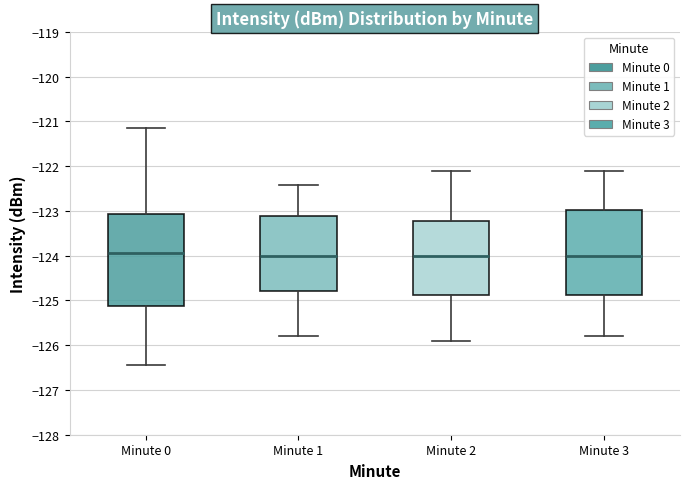

Reading left to right, transcribe this box plot: for each box, give where its median line is, the range the box spans, and where its two whiskers end, as read against the y-axis. The values are not printed on the chart, so give them approximately, as read against the axis.

Minute 0: median -123.9, box -125.1 to -123.1, whiskers -126.4 to -121.2
Minute 1: median -124.0, box -124.8 to -123.1, whiskers -125.8 to -122.4
Minute 2: median -124.0, box -124.9 to -123.2, whiskers -125.9 to -122.1
Minute 3: median -124.0, box -124.9 to -123.0, whiskers -125.8 to -122.1